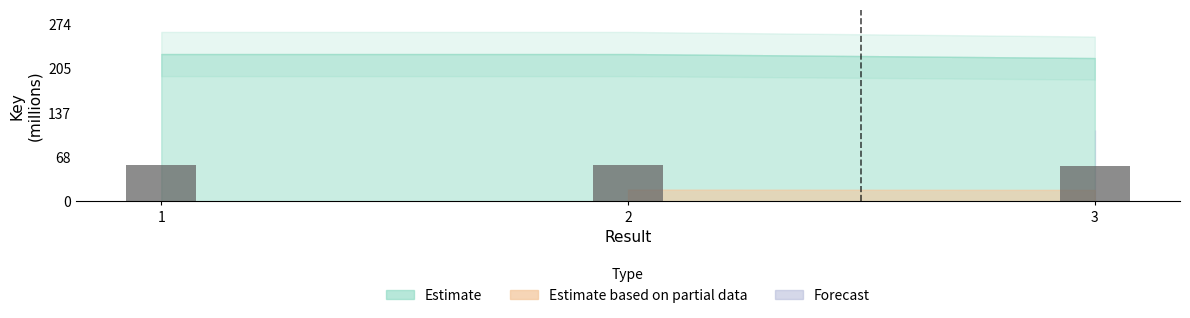

What is the sum of all values?

169.4